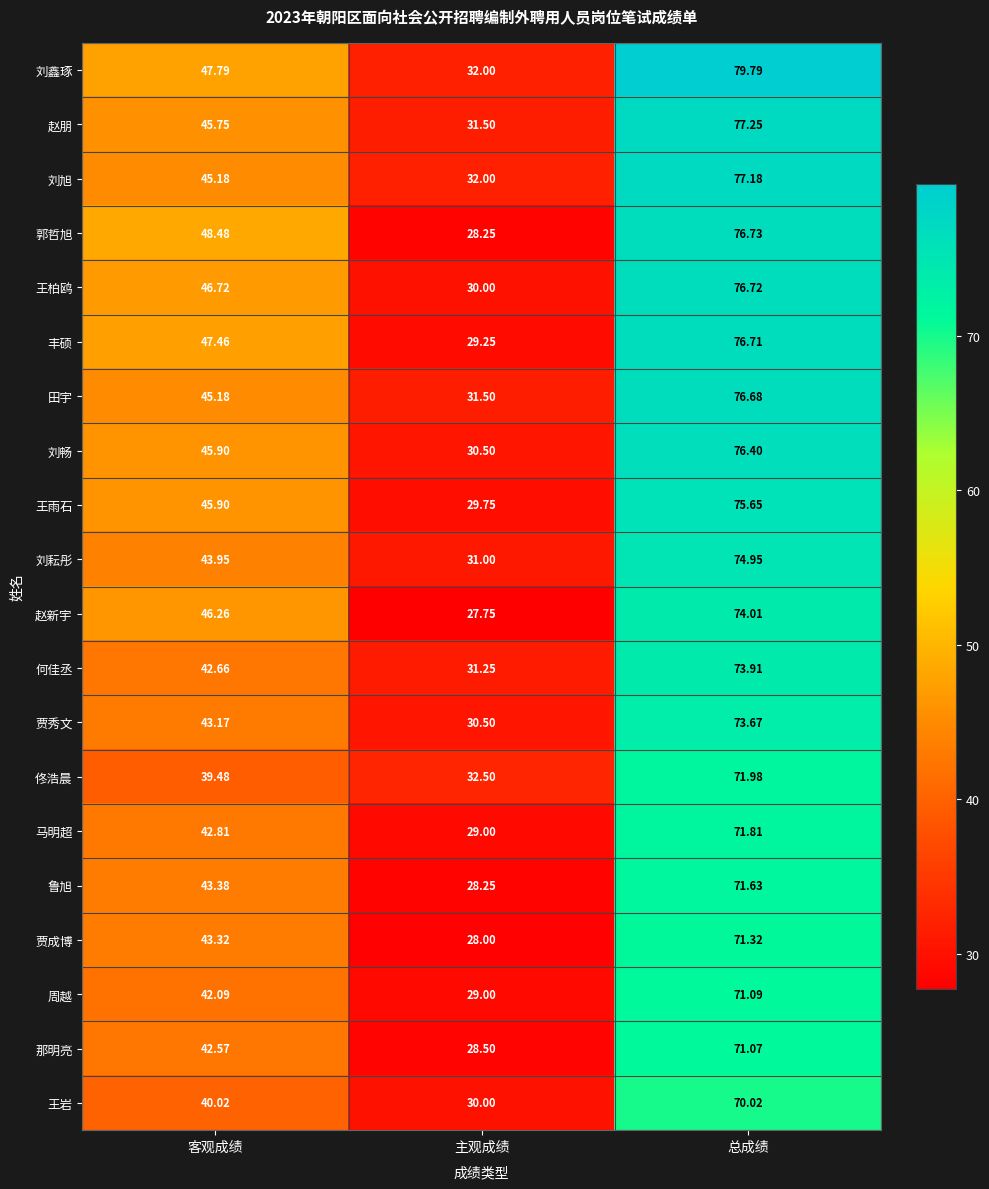

What is the minimum value shown in the chart?

27.8